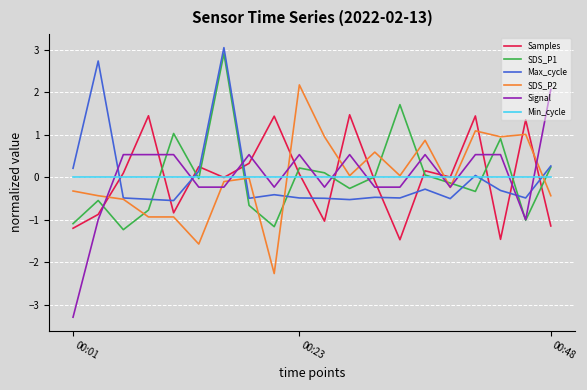

Which series has the widest spread of values?

Signal